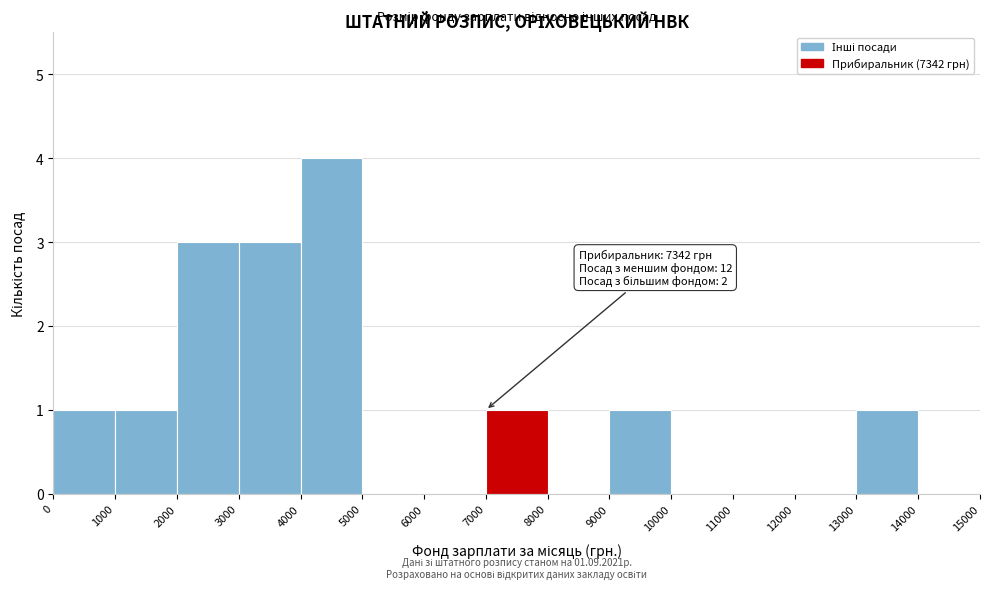

Which range on the x-axis has the tallest bar?

4000 to 5000